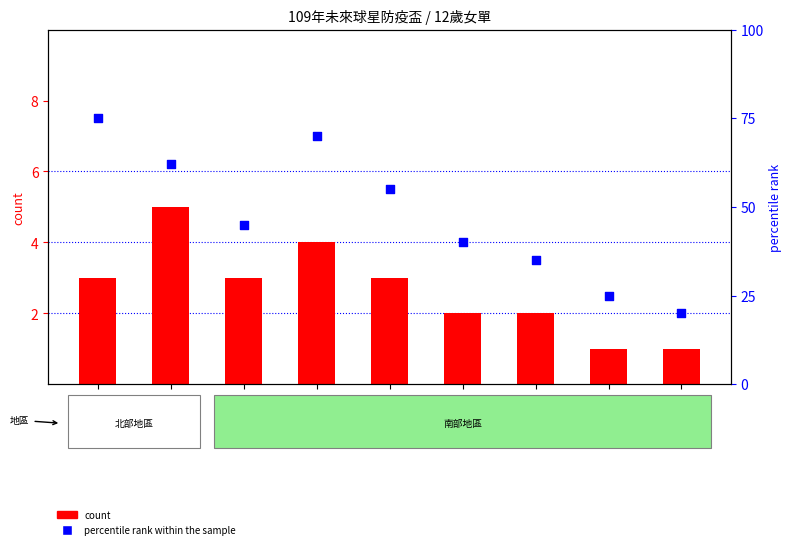

What is the total value across all series at 台北市?

21